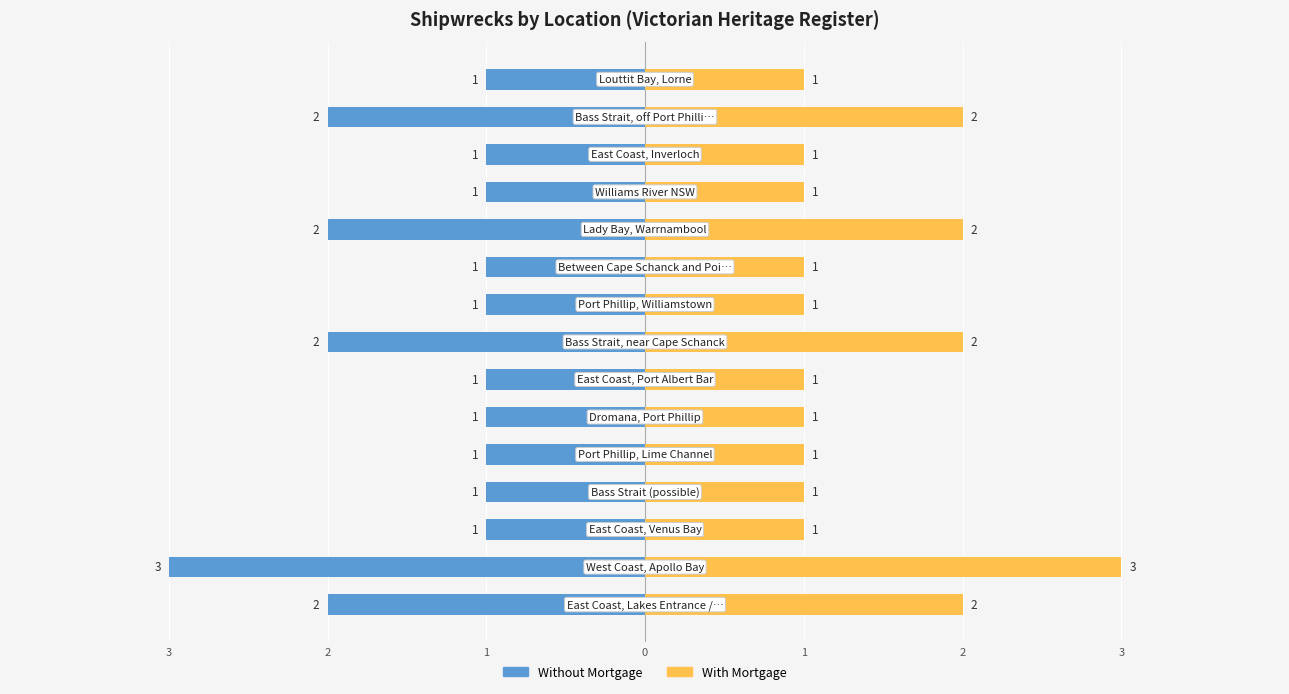

What is the greatest value displayed?

3